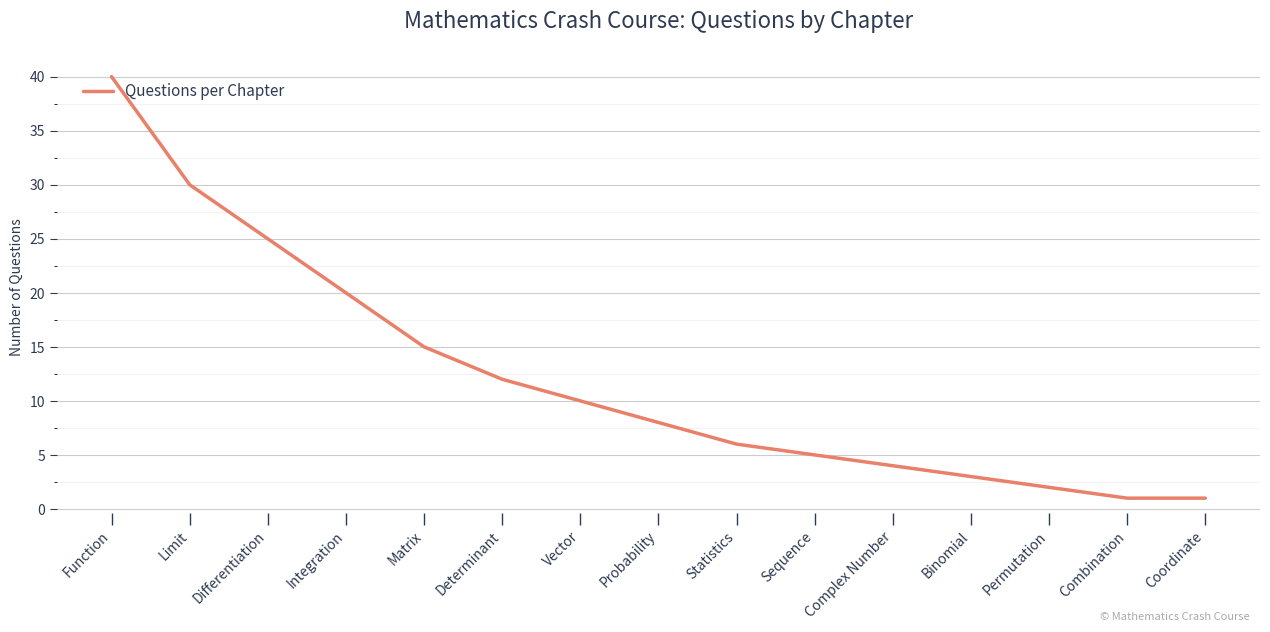

Approximately how many times larger is the value at Binomial compared to Matrix?

0.2